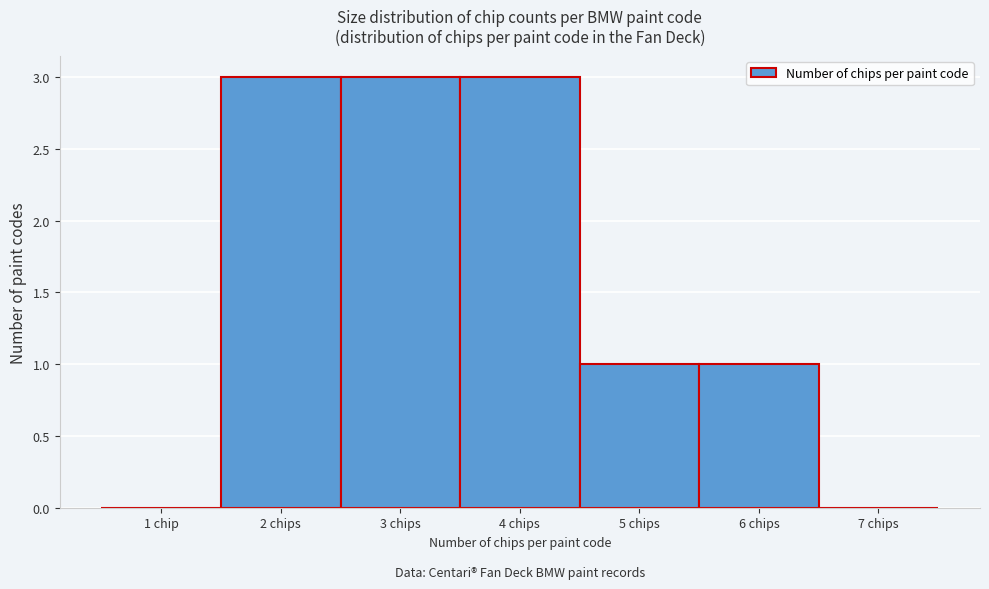

Reading right to left, extract all data points from this chart.

7 chips=0	6 chips=1	5 chips=1	4 chips=3	3 chips=3	2 chips=3	1 chip=0